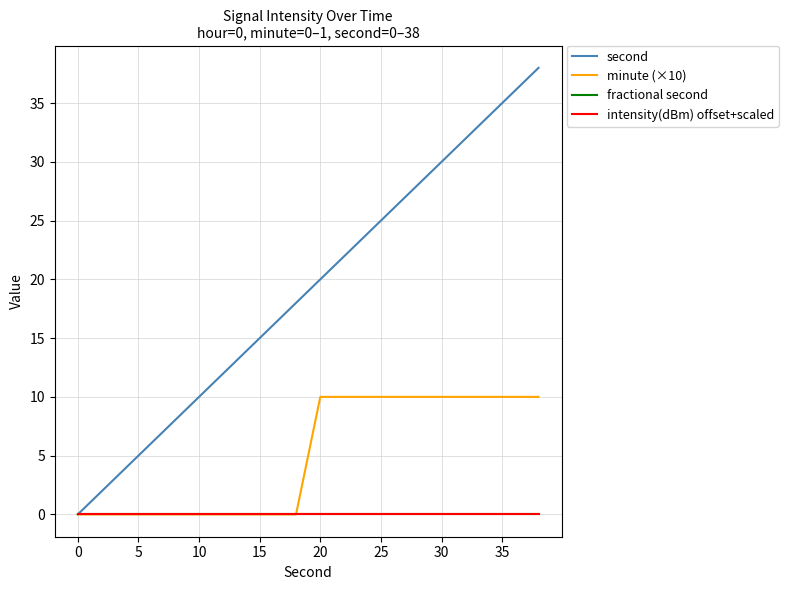

At how many categories does at least one series exceed 7?

16